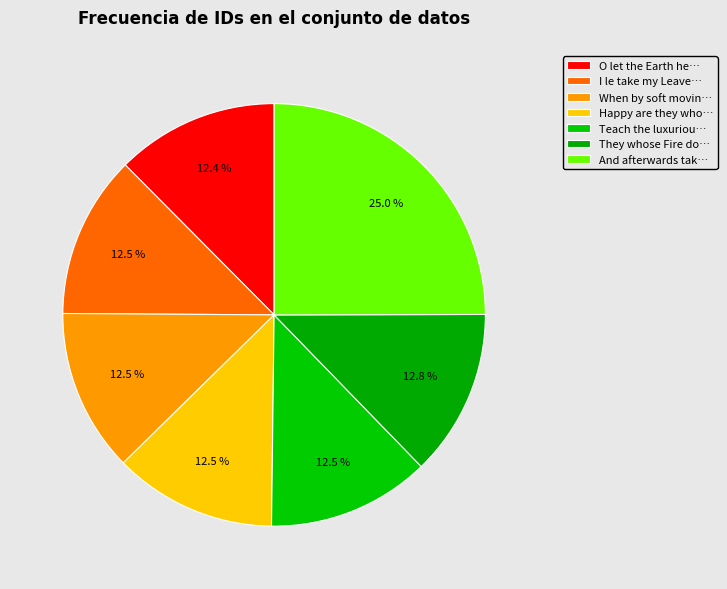

How many segments does this pie chart have?

7